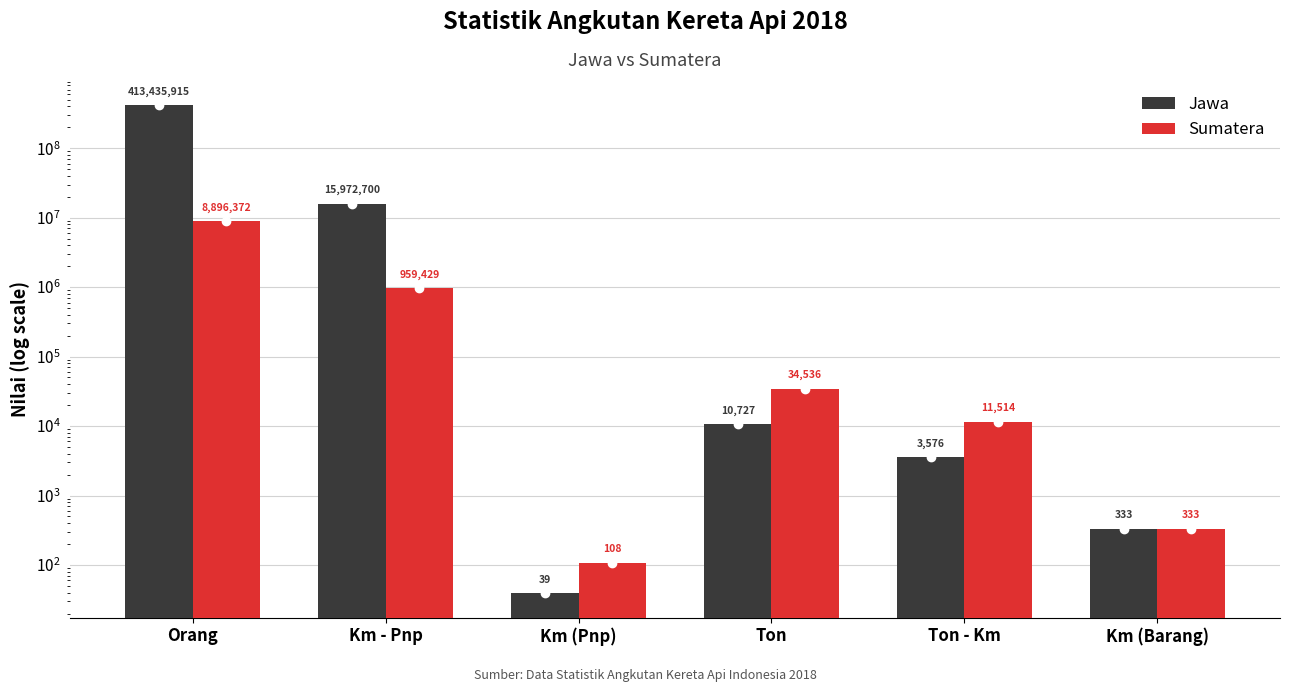

What is the label of the 6th bar from the right?

Orang